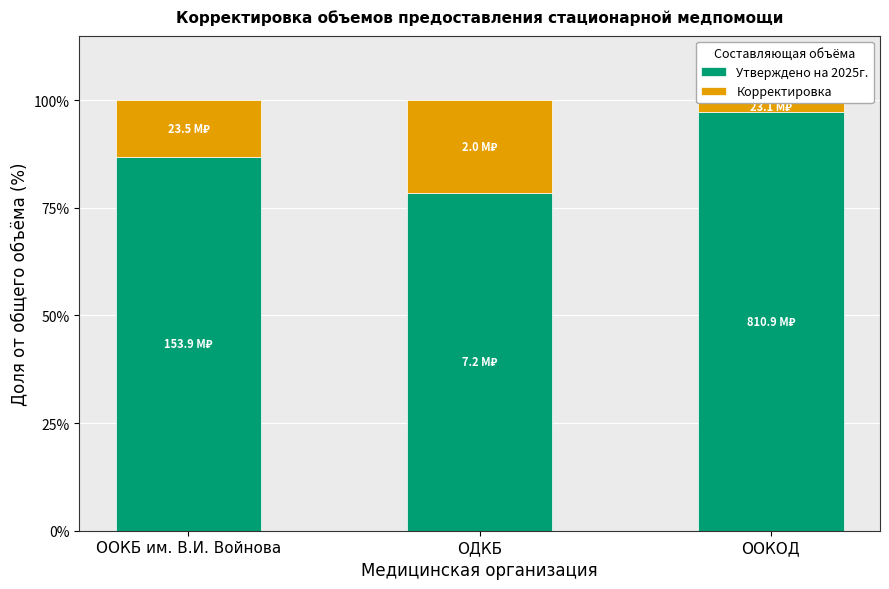

What is the greatest value displayed?

97.2